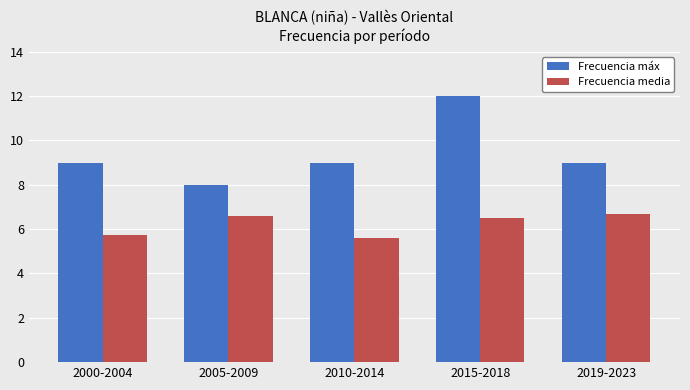

List the series in order of their peak value, lowest first.

Frecuencia media, Frecuencia máx